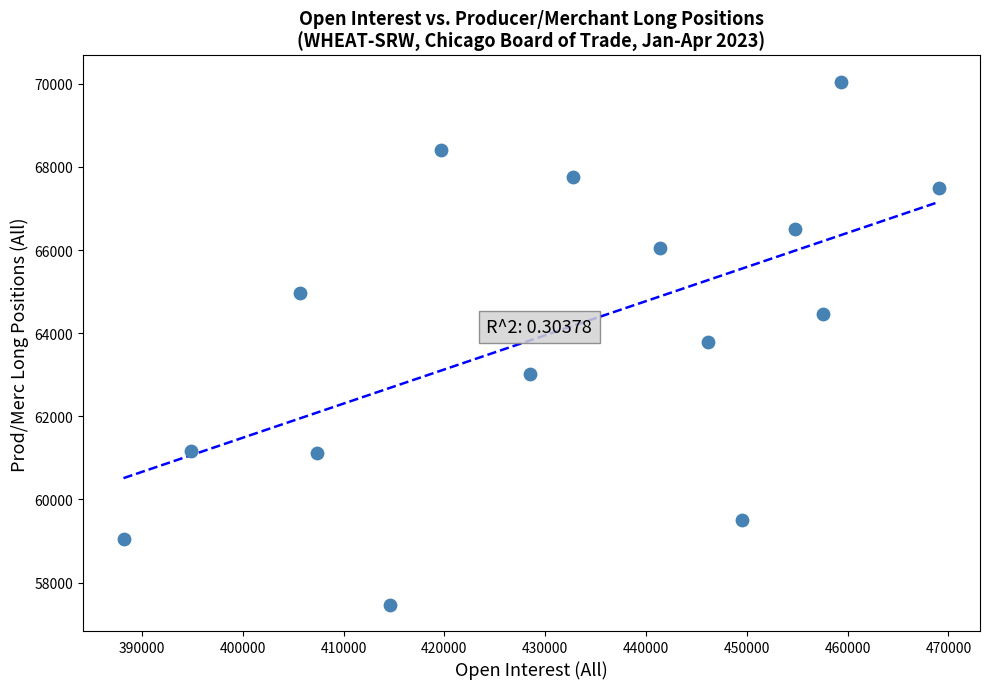

What is the range of X values (max minus min)?

80919